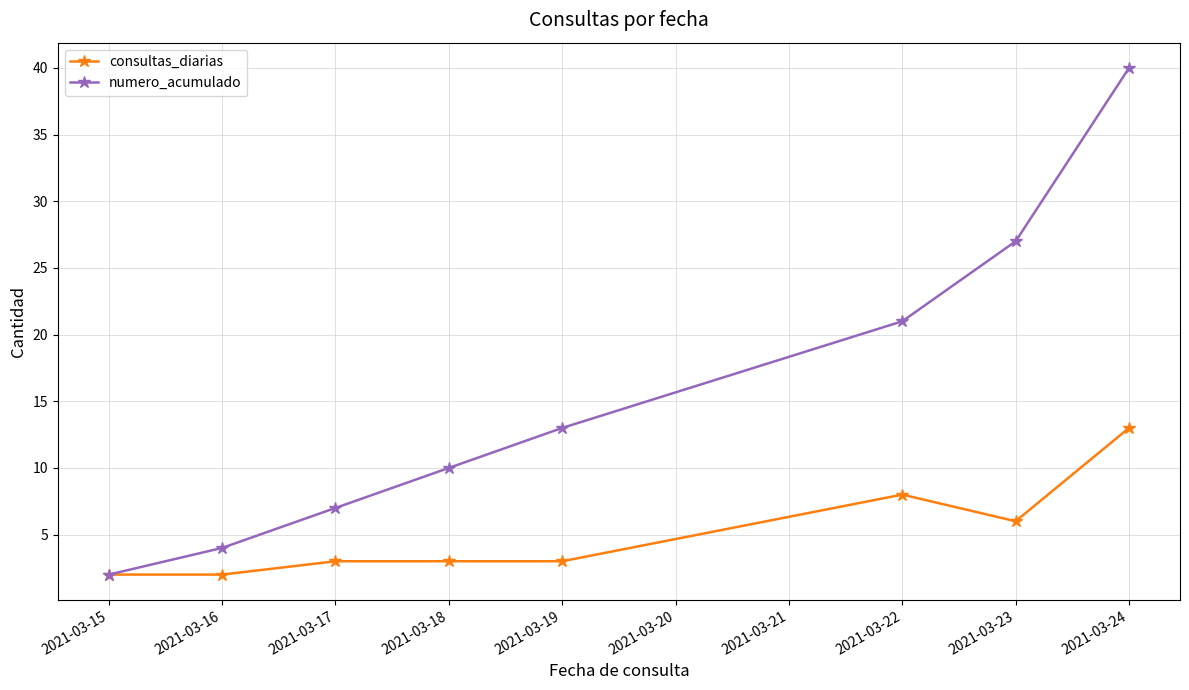

What is the total value across all series at 2021-03-22?

29